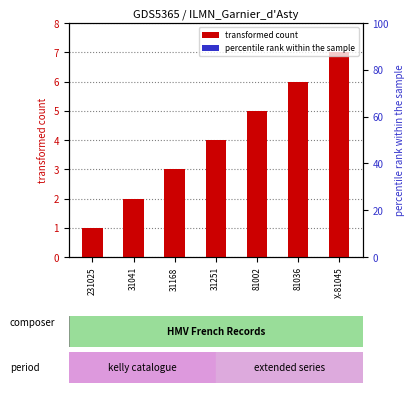

What is the spread (max minus min) of values at X-81045?

6.8